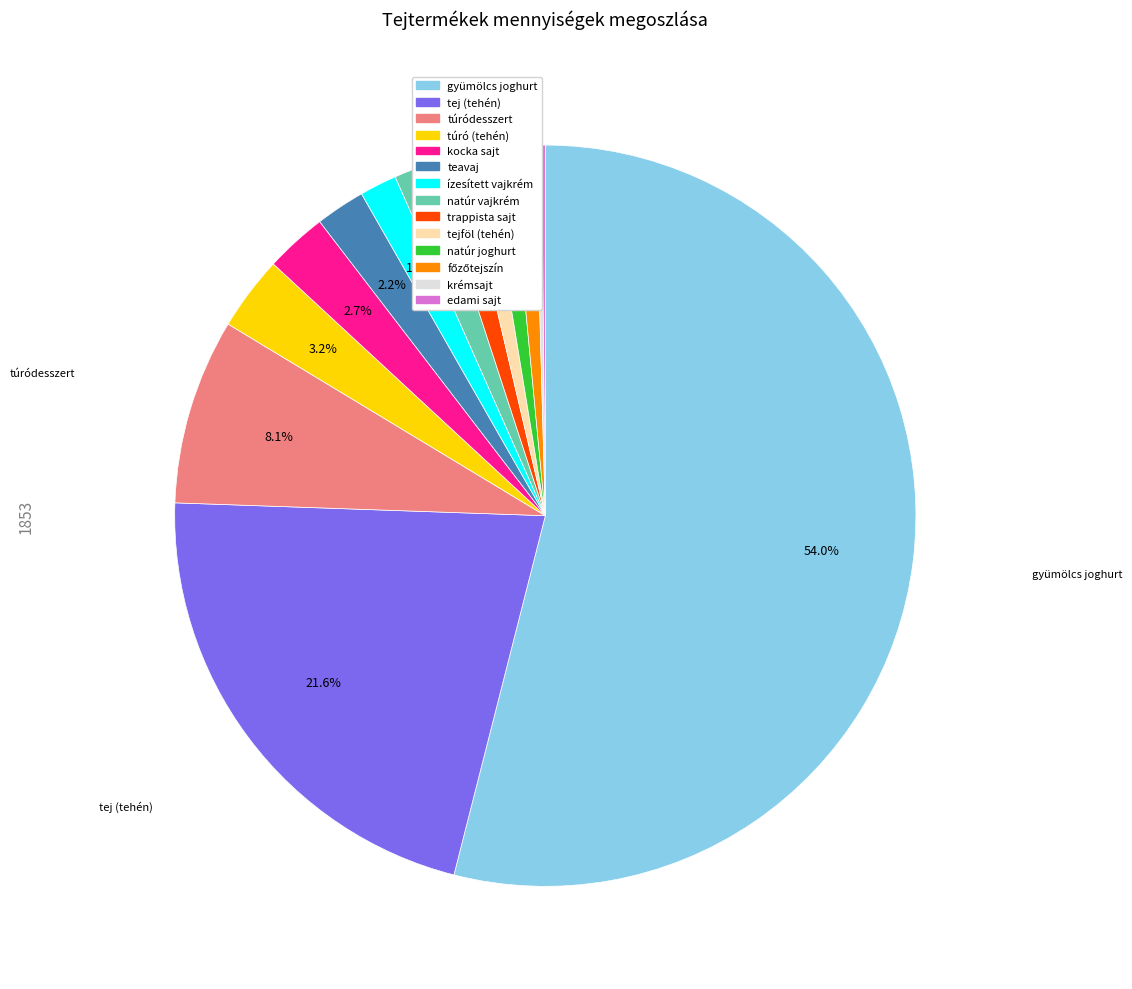

Is there a majority slice in this chart?

Yes